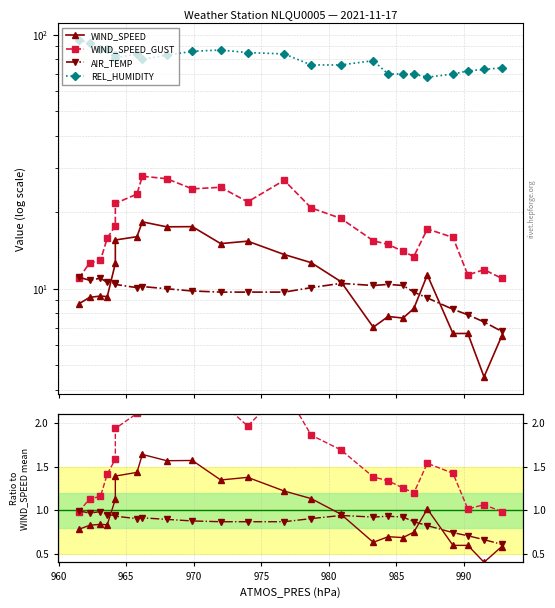

Does the chart have visible grid lines?

Yes